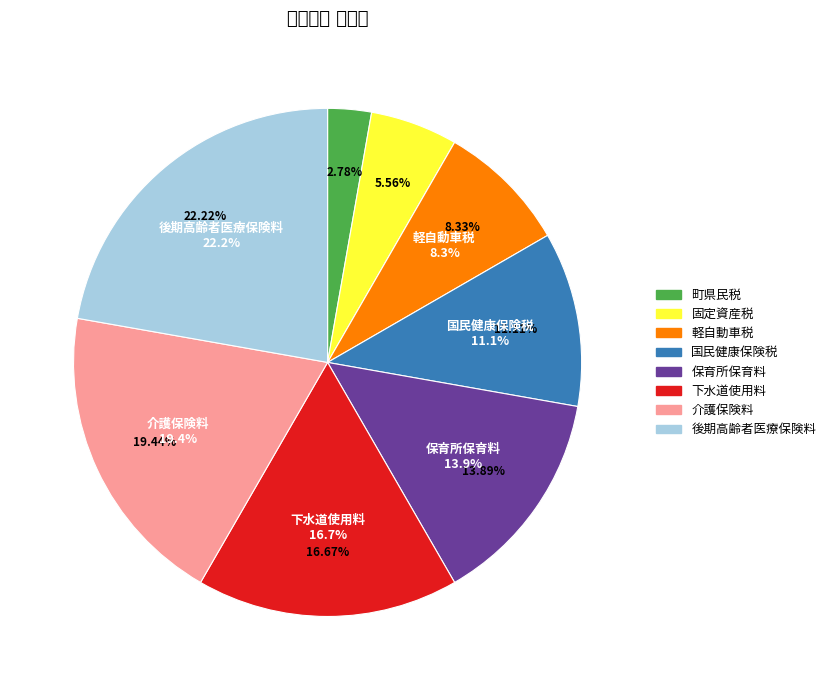

Is there any slice that represents more than half of the pie?

No